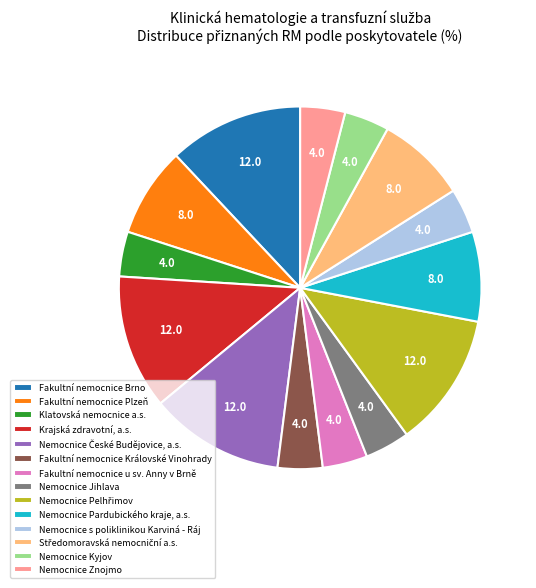

Is the sum of Nemocnice Znojmo and Fakultní nemocnice Královské Vinohrady greater than half?

No